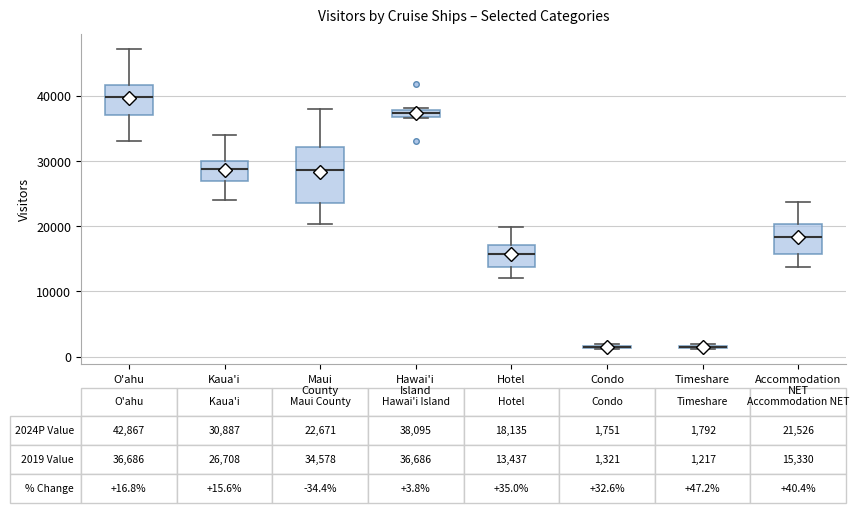

Comparing the boxes themselves (not the whiskers), which one is the tallest?

Maui County